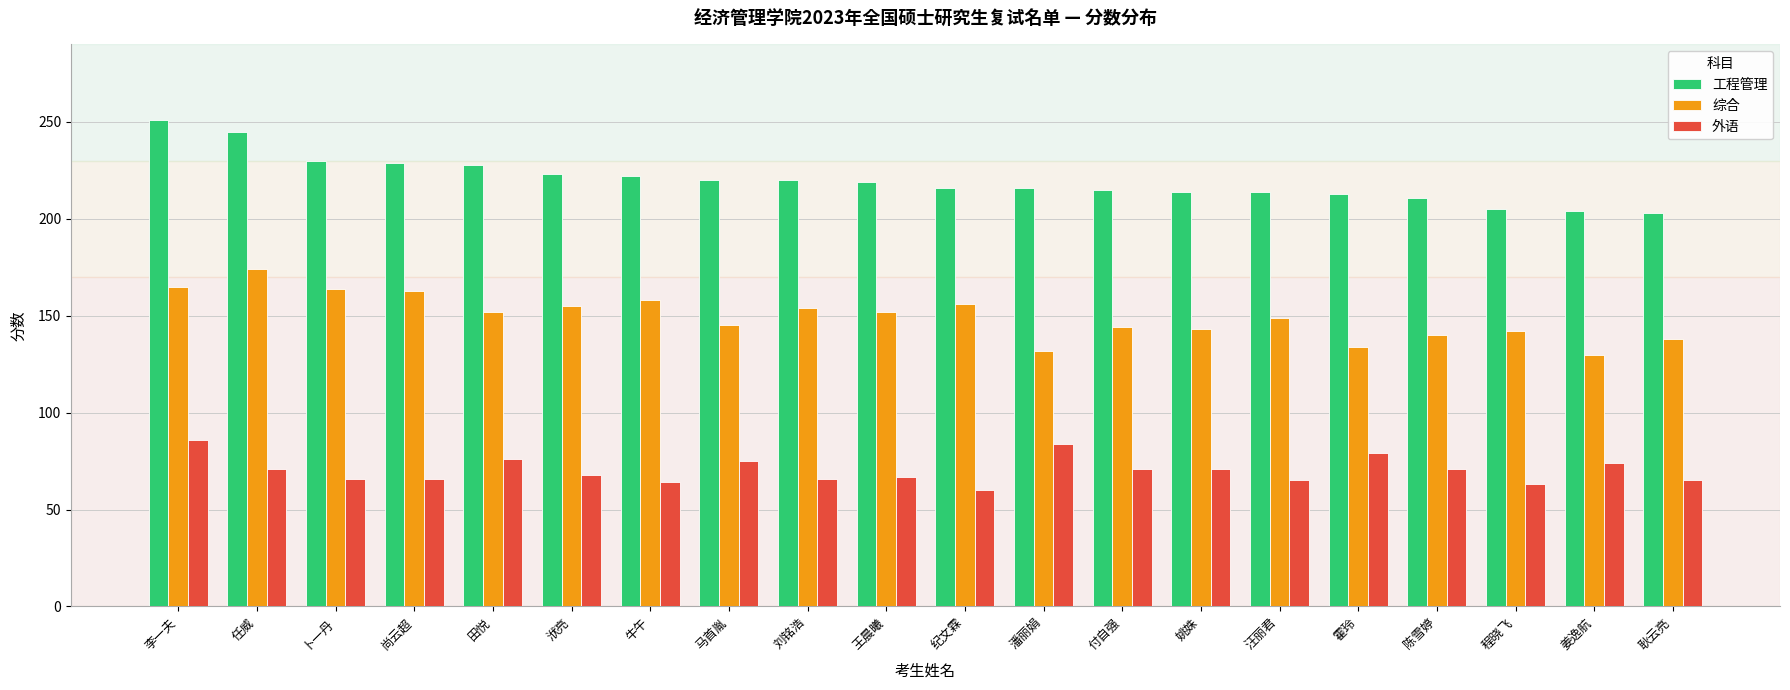

The value of 工程管理 at 姚姝 is 214. True or false?

True